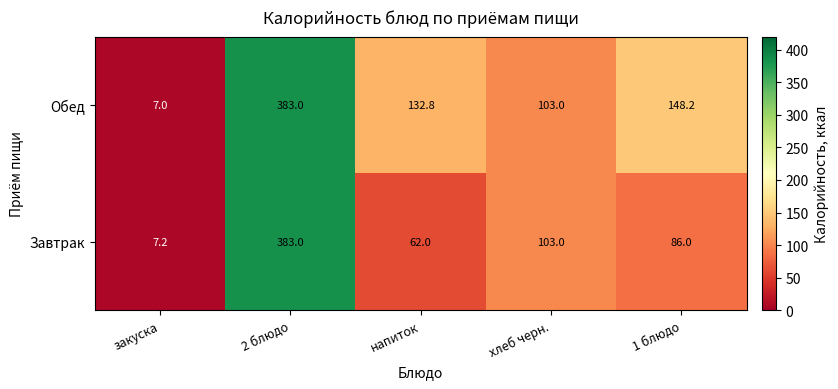

Between 2 блюдо and напиток, which series saw the biggest shift?

Завтрак